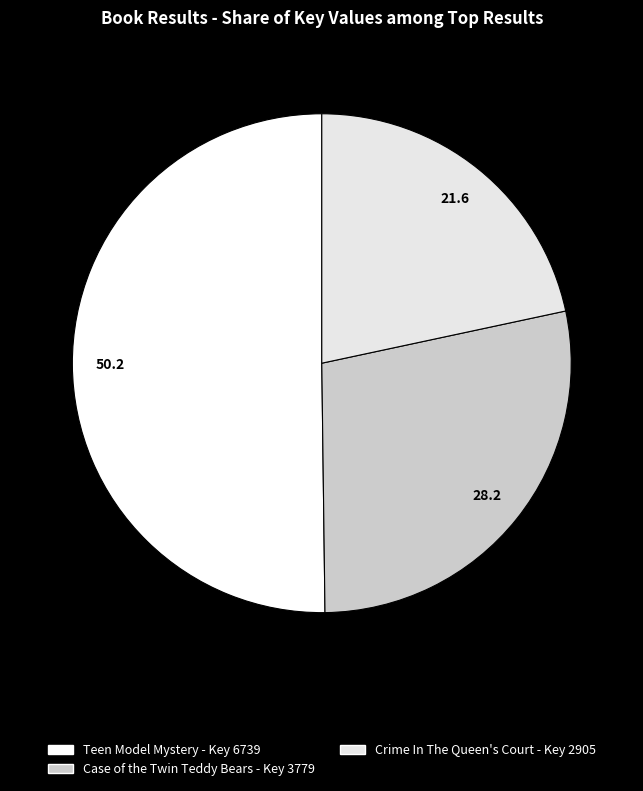

Count the number of slices in the pie.

3